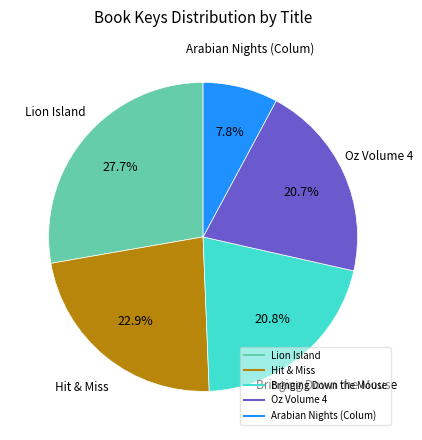

Does any single category account for the majority?

No